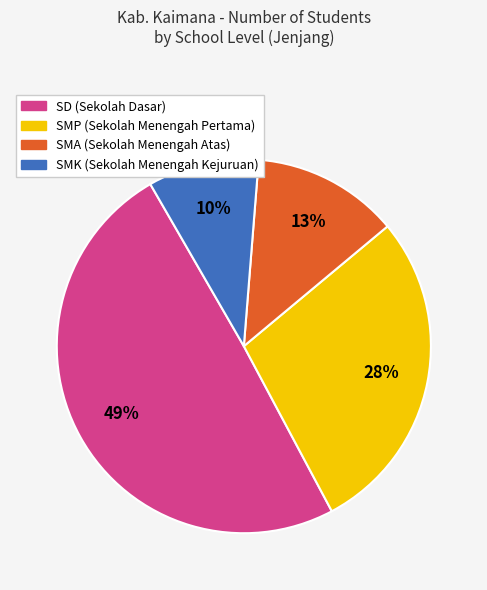

Which slice is the smallest?

SMK (Sekolah Menengah Kejuruan)